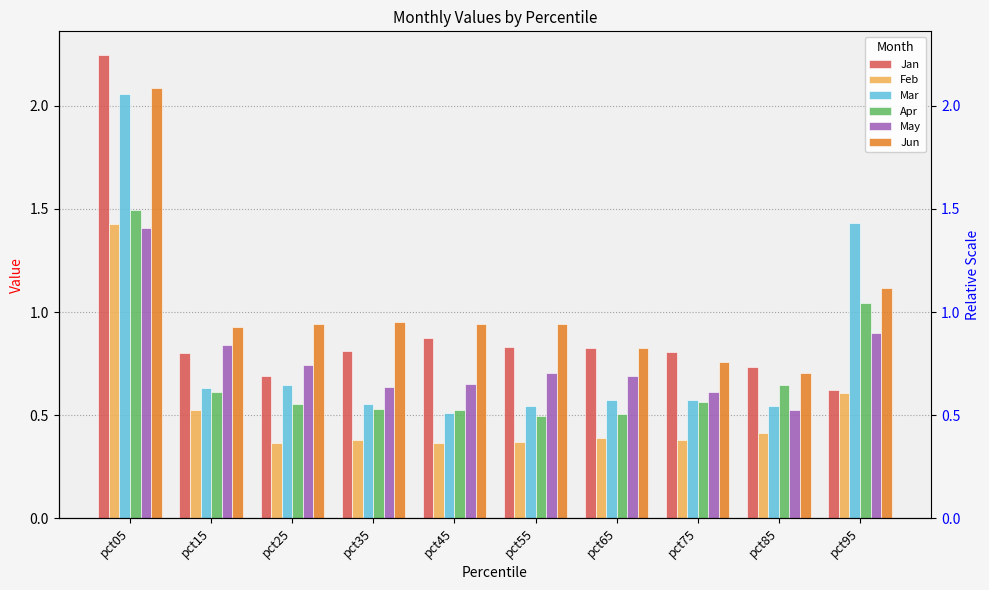

What is the average value of the May series?

0.8